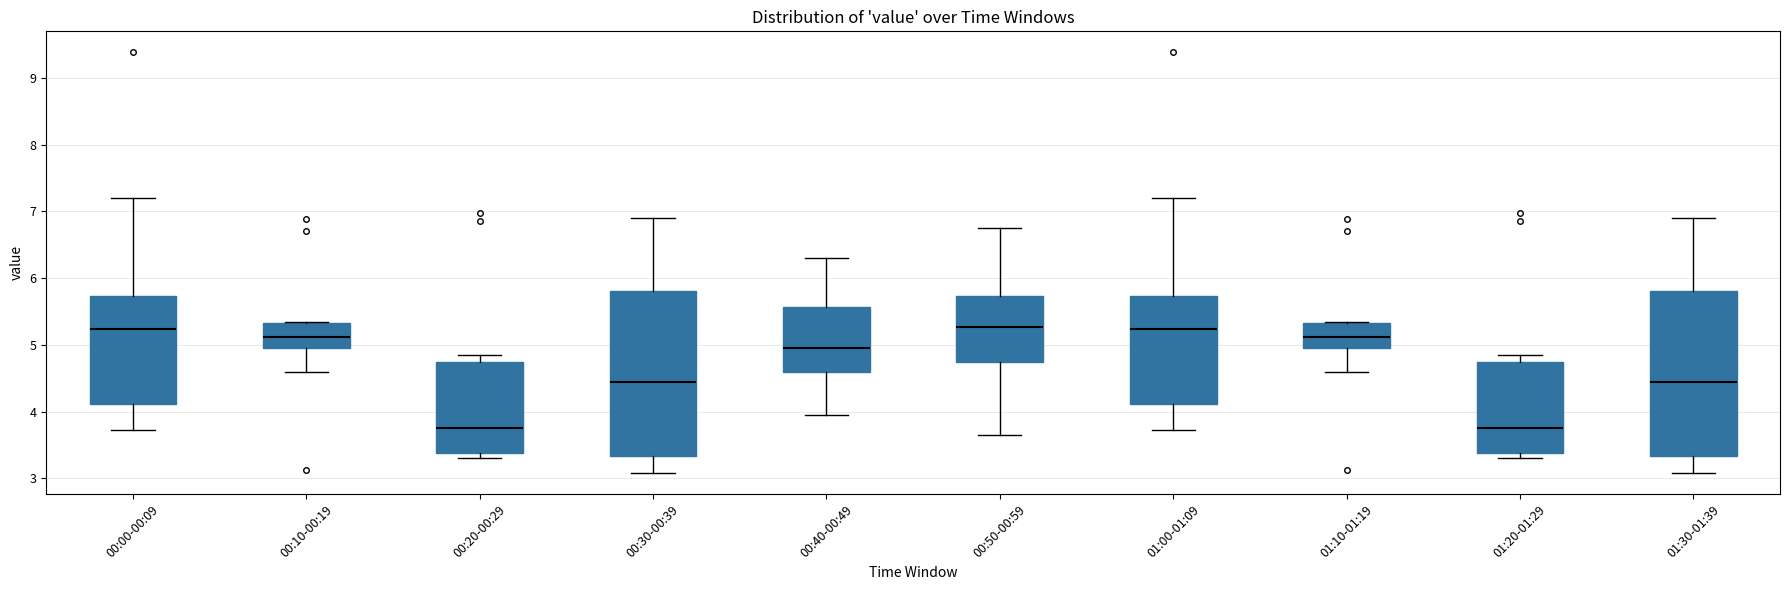

Where is the upper edge of the box for 01:10-01:19 on the y-axis? The values are not printed on the chart, so give them approximately, as read against the axis.

5.3